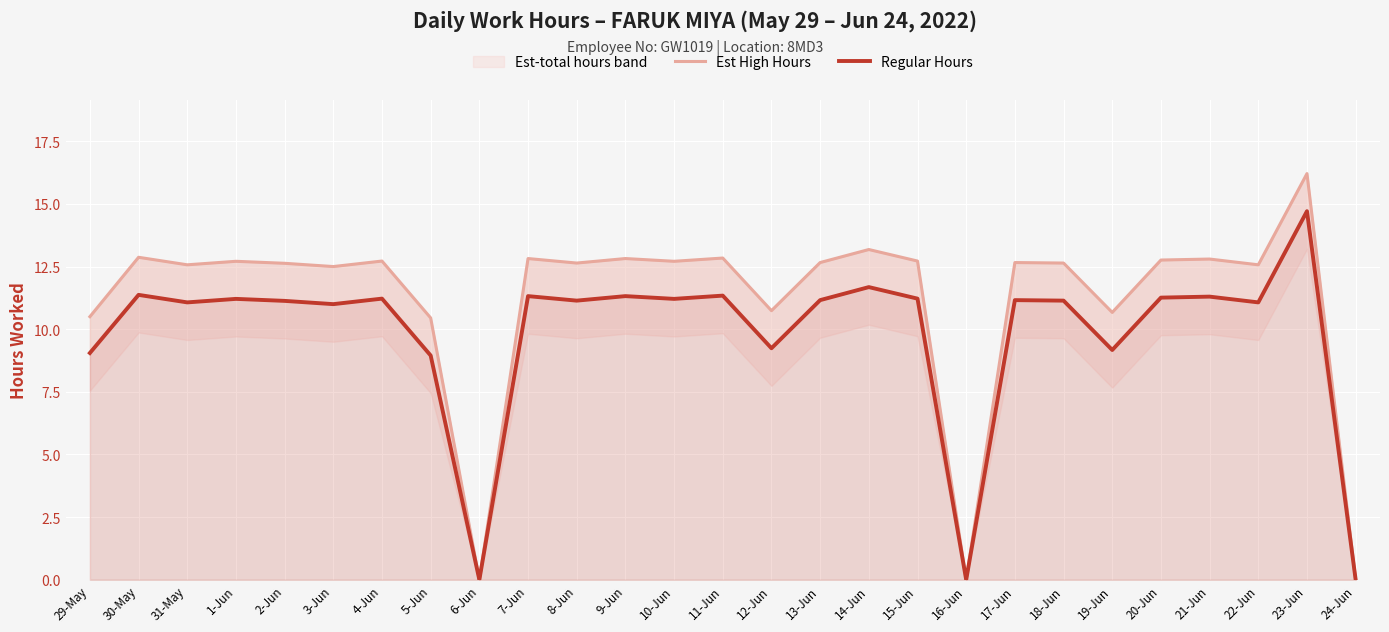

True or false: Est High Hours has a value of 10.7 at 12-Jun.

True